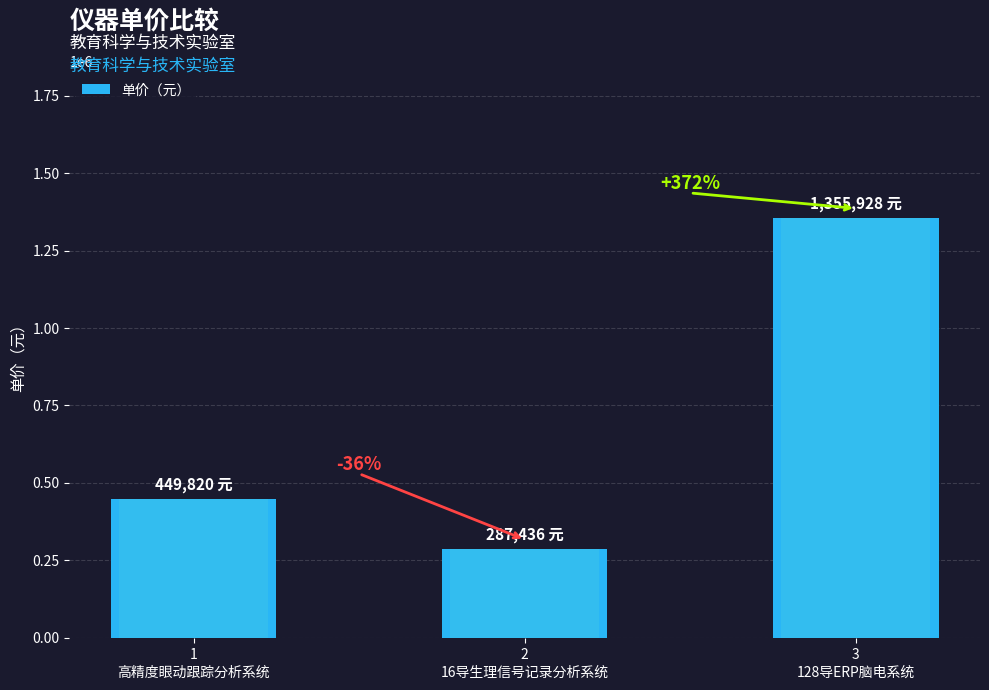

What is the average value?

697727.8